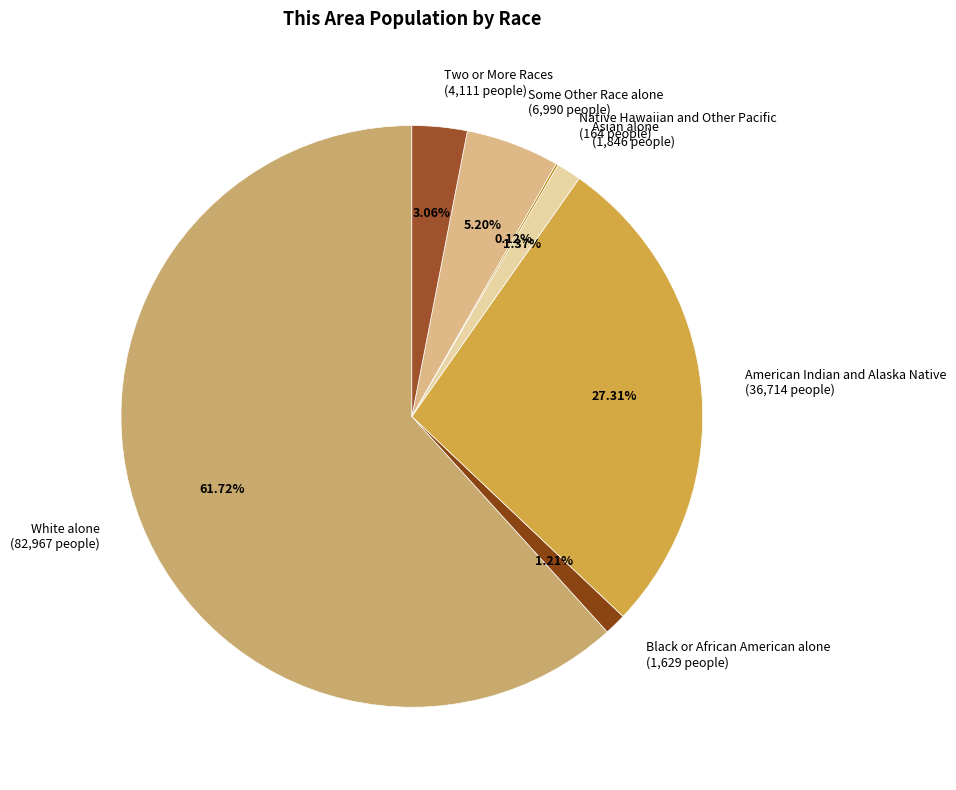

To the nearest percent, what is the average slice percentage?

14%